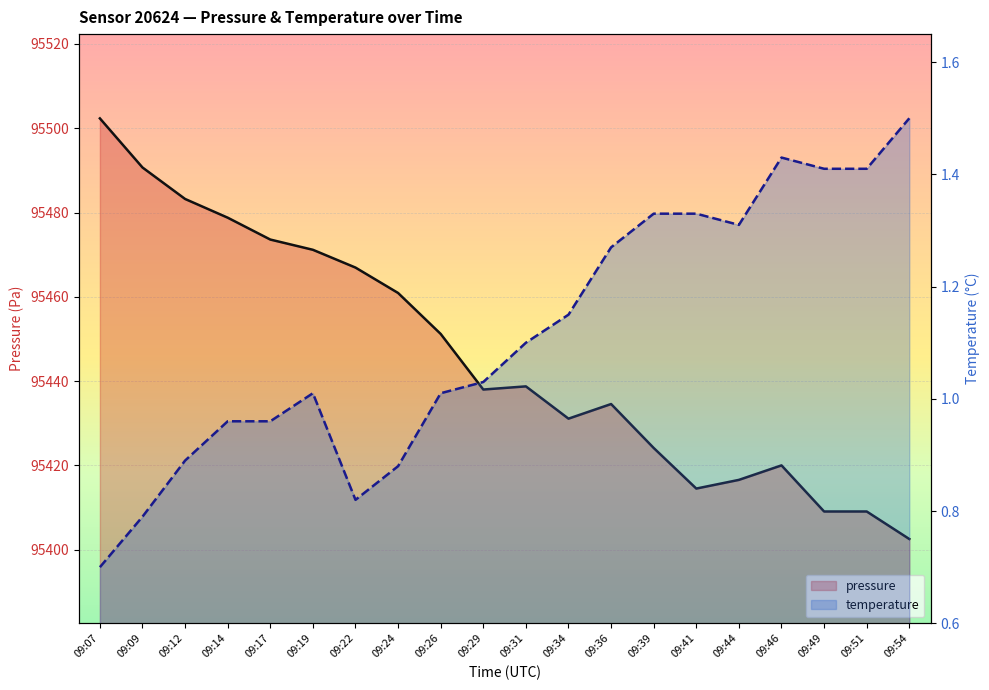

Reading left to right, list all the values displayed in this chart.

pressure: 09:07=95502.3	09:09=95490.7	09:12=95483.2	09:14=95478.8	09:17=95473.6	09:19=95471.2	09:22=95466.9	09:24=95460.9	09:26=95451.2	09:29=95438.0	09:31=95438.8	09:34=95431.1	09:36=95434.6	09:39=95424.1	09:41=95414.5	09:44=95416.6	09:46=95420.0	09:49=95409.1	09:51=95409.1	09:54=95402.5
temperature: 09:07=0.7	09:09=0.8	09:12=0.9	09:14=1.0	09:17=1.0	09:19=1.0	09:22=0.8	09:24=0.9	09:26=1.0	09:29=1.0	09:31=1.1	09:34=1.1	09:36=1.3	09:39=1.3	09:41=1.3	09:44=1.3	09:46=1.4	09:49=1.4	09:51=1.4	09:54=1.5